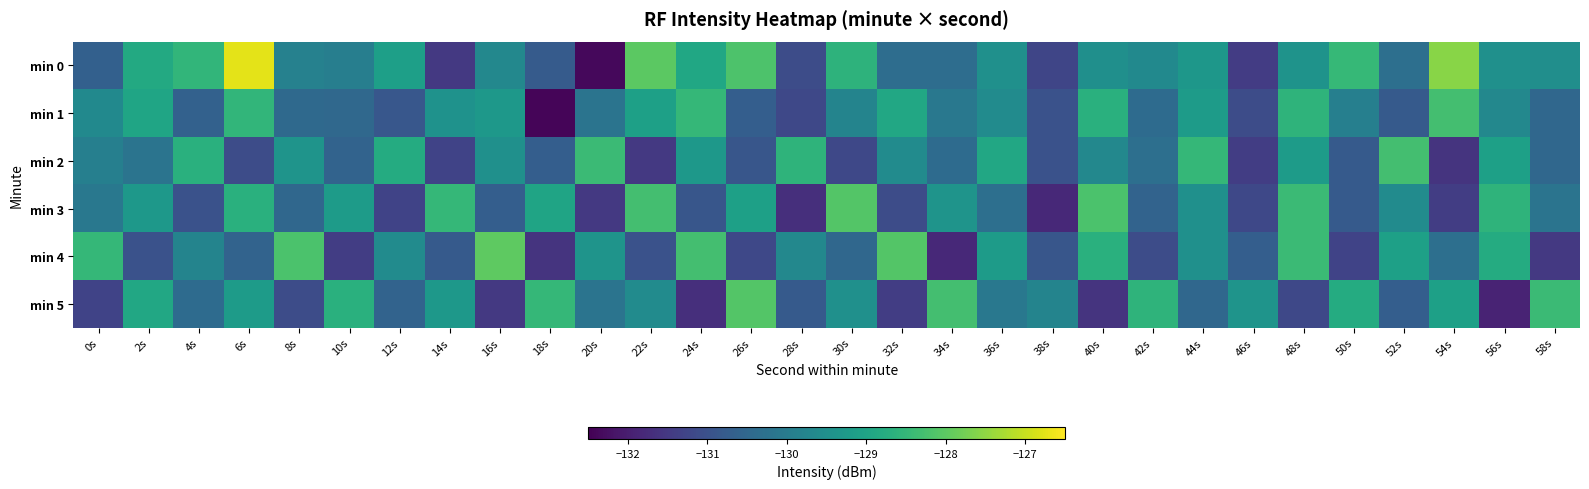

Which series has the largest total across all categories?

min 0